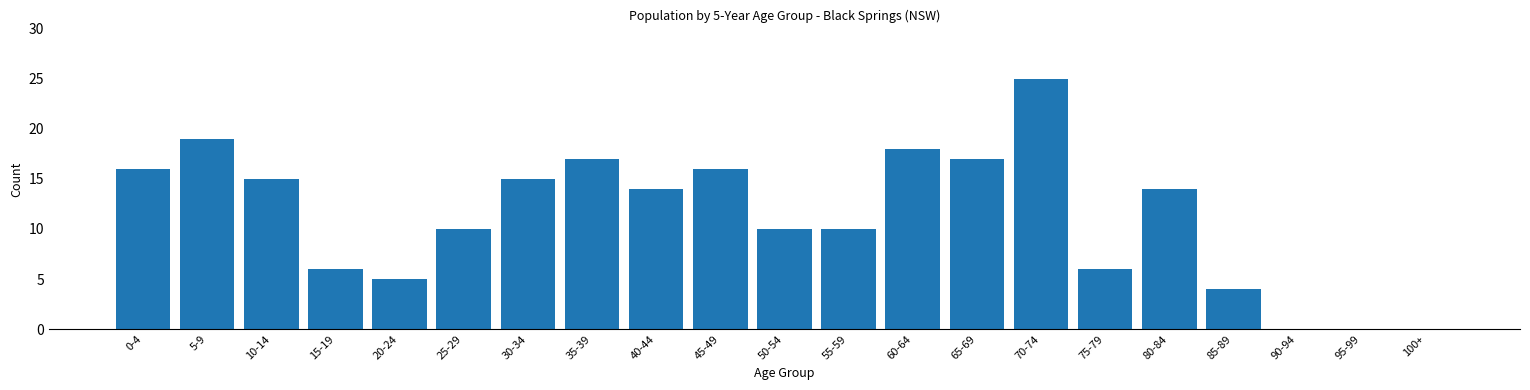

Reading left to right, what are all the values shown in this chart?

0-4=16	5-9=19	10-14=15	15-19=6	20-24=5	25-29=10	30-34=15	35-39=17	40-44=14	45-49=16	50-54=10	55-59=10	60-64=18	65-69=17	70-74=25	75-79=6	80-84=14	85-89=4	90-94=0	95-99=0	100+=0